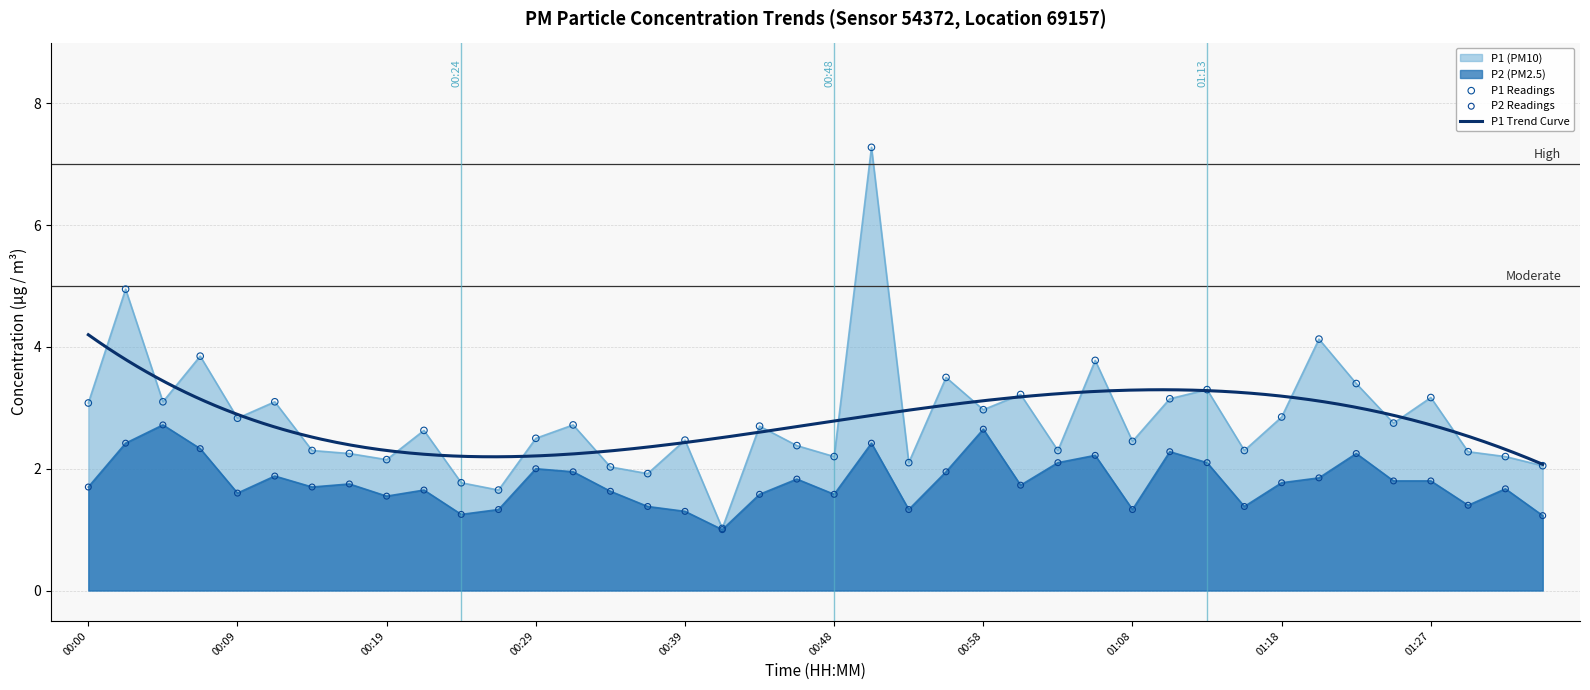

At which category is the sum across all series the highest?

00:51